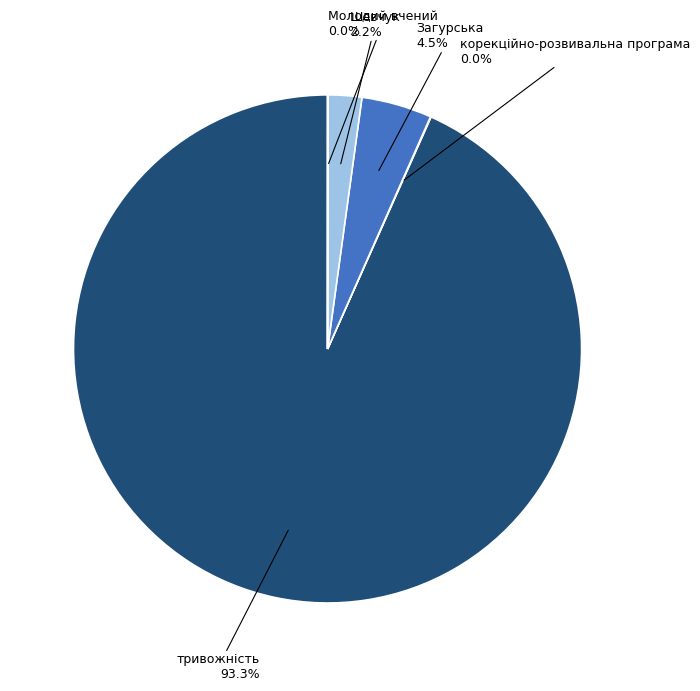

To the nearest percent, what percentage of the pie is тривожність?

93%